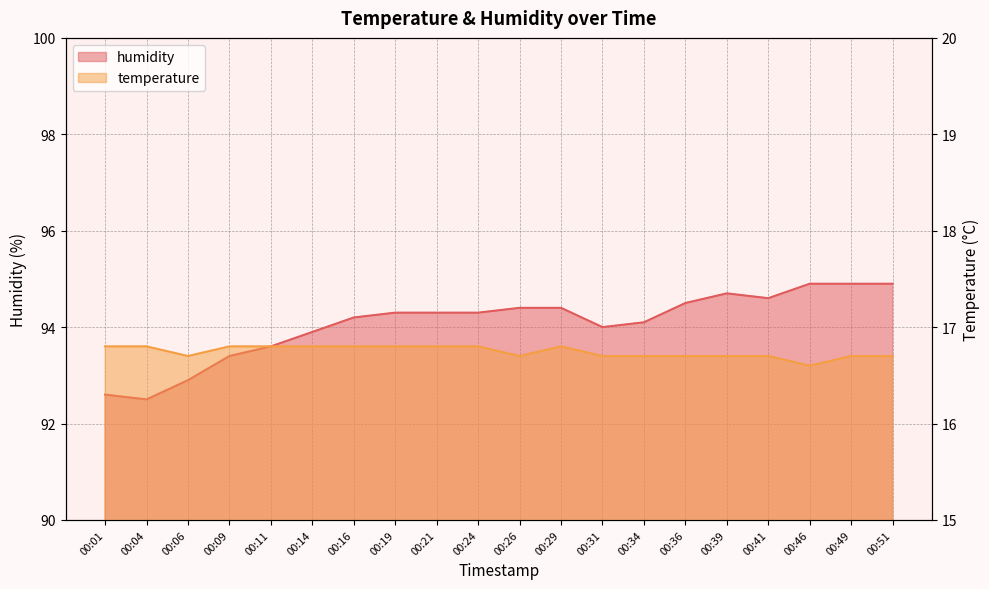

What are all the series names shown in the legend?

humidity, temperature